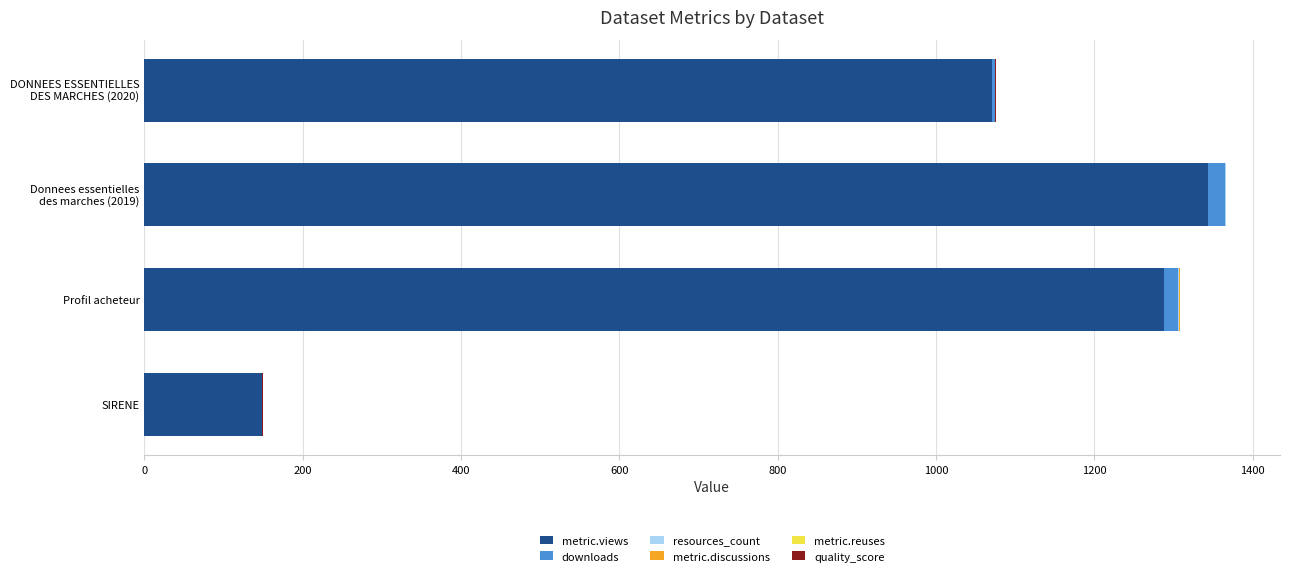

What is the sum of all metric.views values?

3851.0